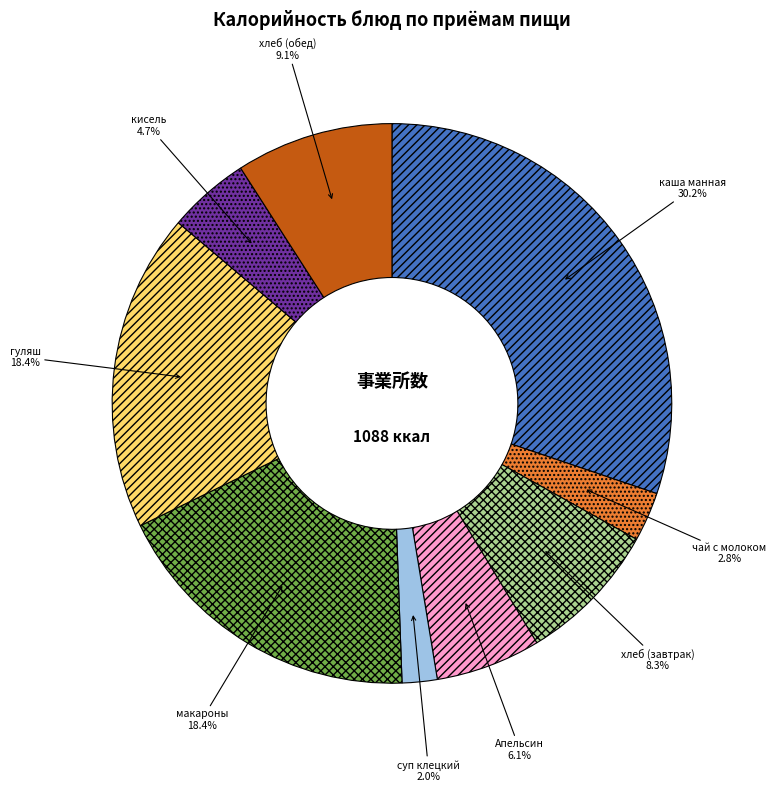

Combined, what portion of the pie is суп клецкий and Апельсин?

8.1%